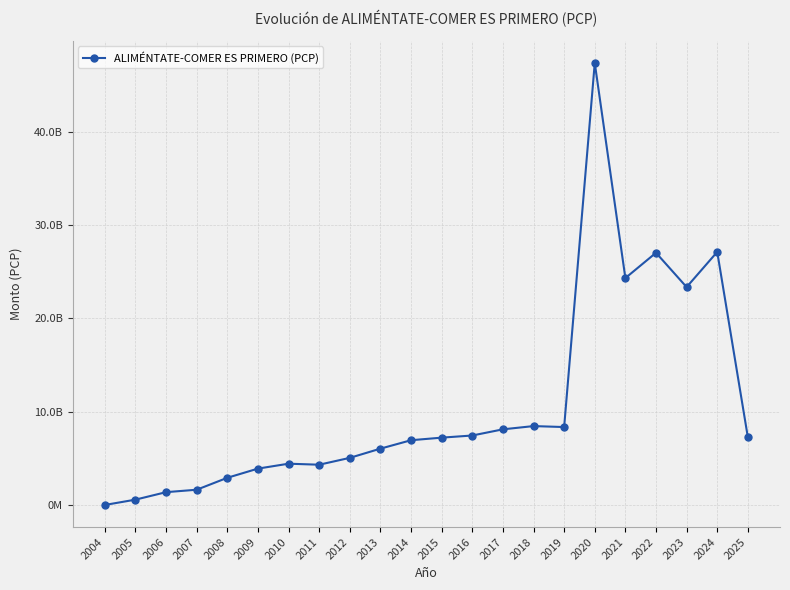

At which category does the data reach its first local peak?

2010